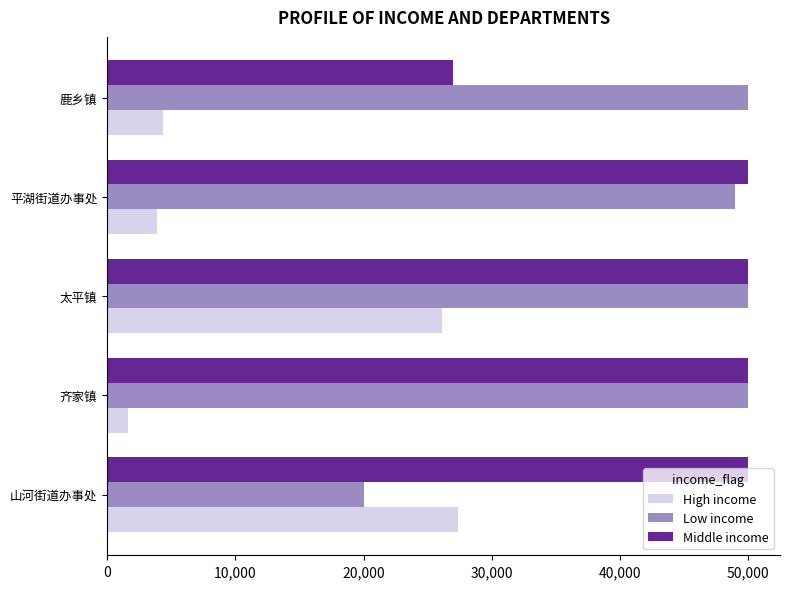

Which series has the largest range (max minus min)?

Low income